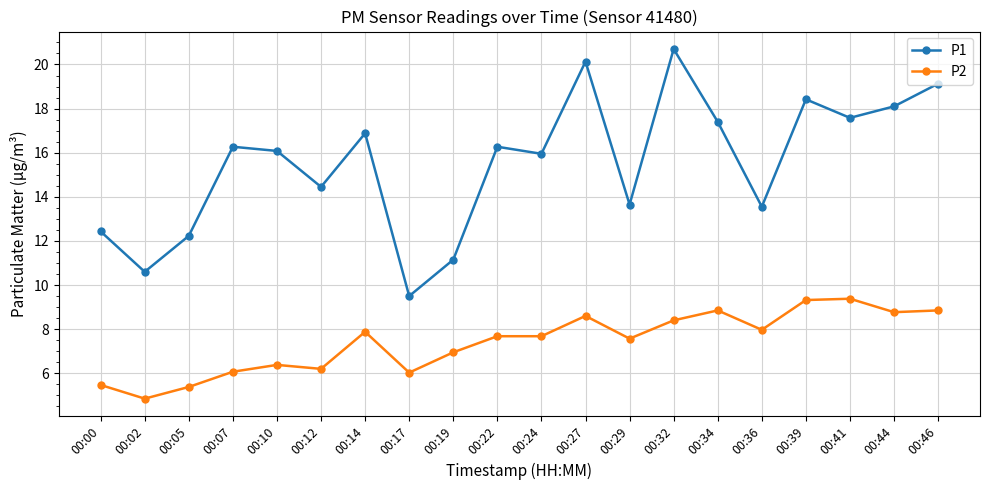

What is the sum of all P1 values?

310.5